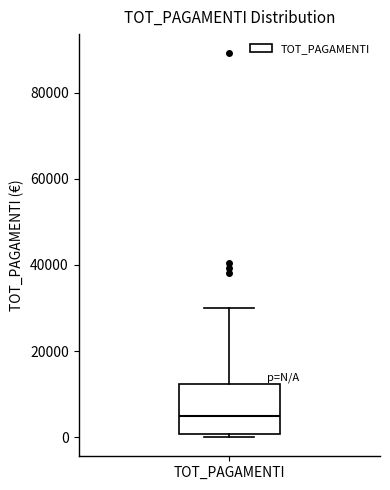

Where is the upper edge of the box for TOT_PAGAMENTI on the y-axis? The values are not printed on the chart, so give them approximately, as read against the axis.

12000